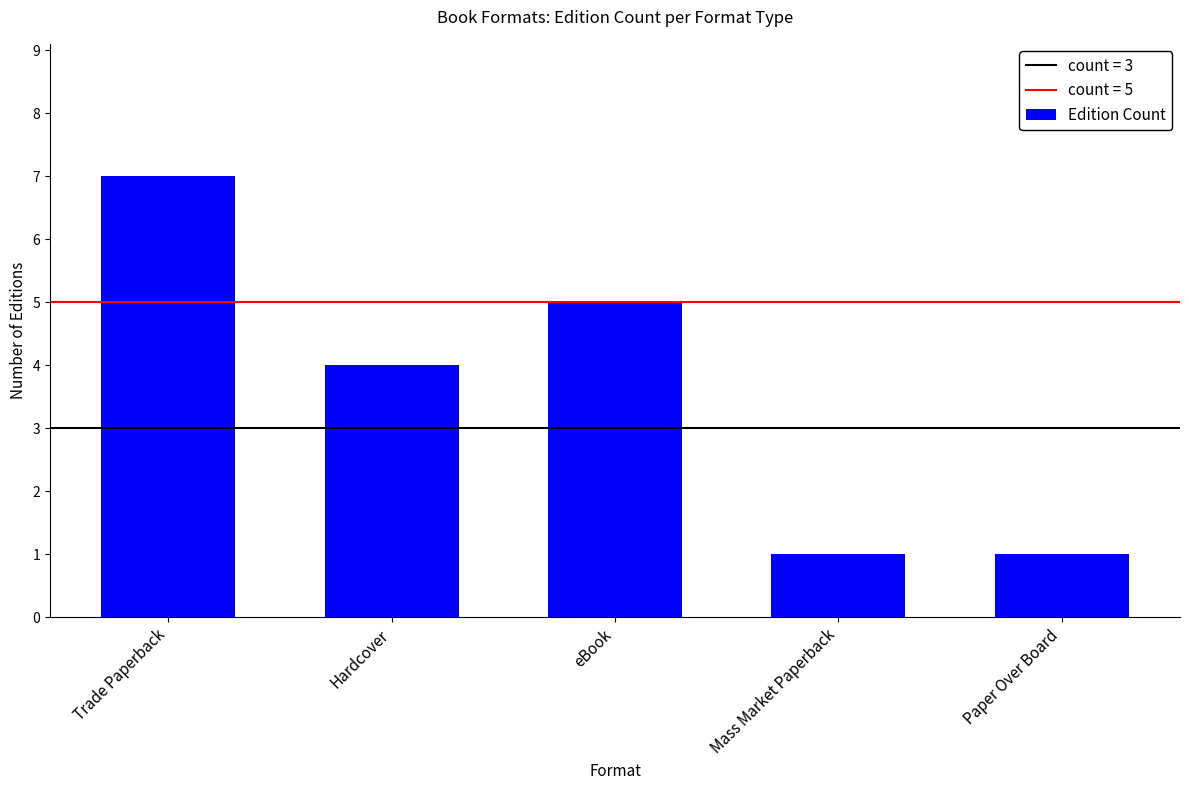

Is it true that the value at Trade Paperback is 10?

False